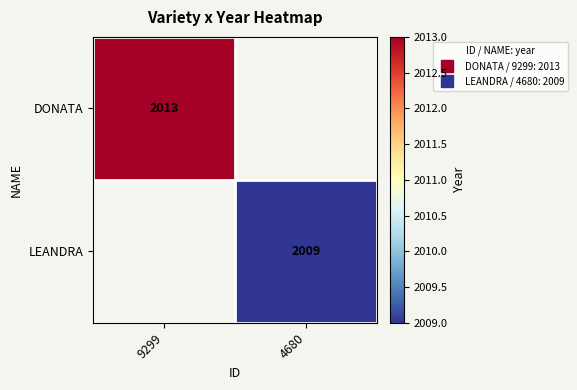

List the labels in order of DONATA value, largest first.

9299, 4680